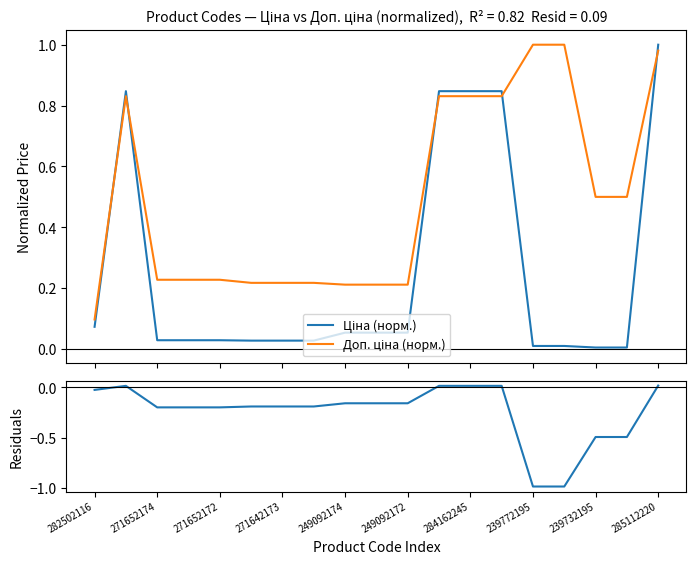

Is it true that Доп. ціна (норм.) equals 0.1 at 271642173?

False